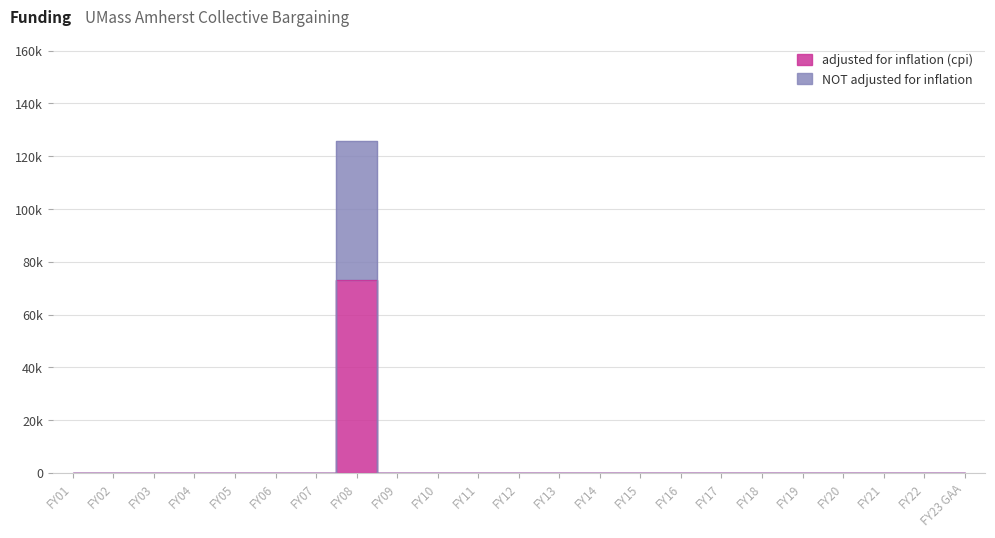

Rank the series at FY06 from lowest to highest value.

adjusted for inflation (cpi), NOT adjusted for inflation